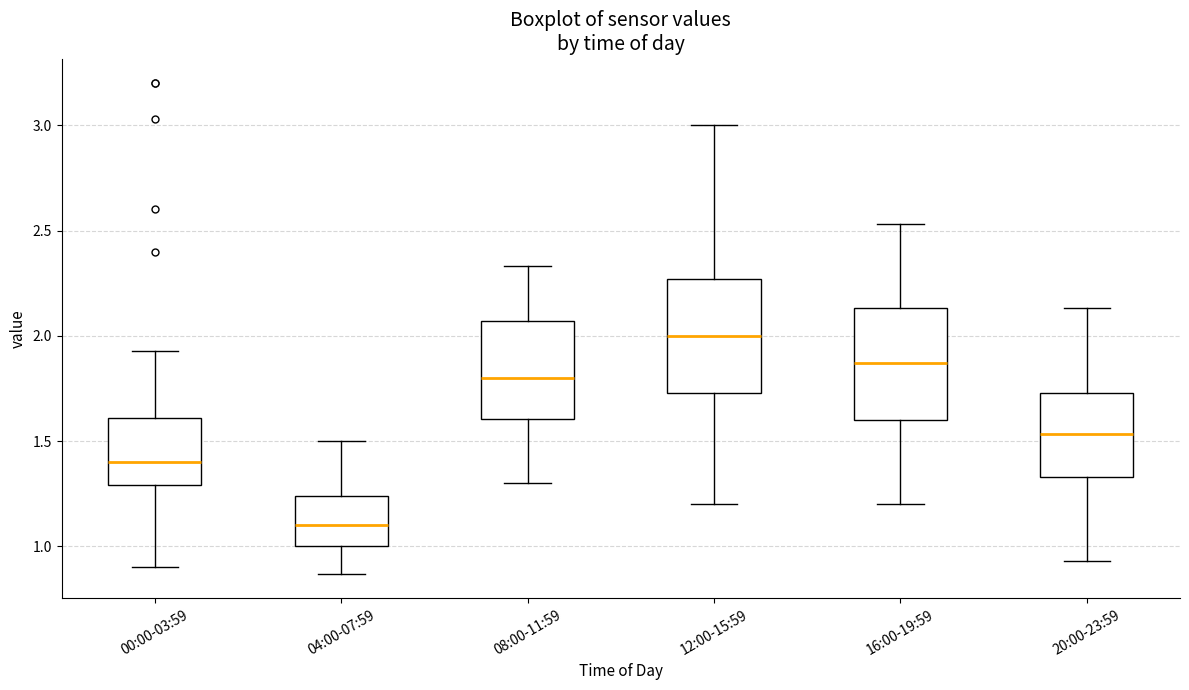

Reading left to right, transcribe this box plot: for each box, give where its median line is, the range the box spans, and where its two whiskers end, as read against the y-axis. The values are not printed on the chart, so give them approximately, as read against the axis.

00:00-03:59: median 1.40, box 1.30 to 1.60, whiskers 0.90 to 1.95
04:00-07:59: median 1.10, box 1.00 to 1.25, whiskers 0.85 to 1.50
08:00-11:59: median 1.80, box 1.60 to 2.05, whiskers 1.30 to 2.35
12:00-15:59: median 2.00, box 1.75 to 2.25, whiskers 1.20 to 3.00
16:00-19:59: median 1.85, box 1.60 to 2.15, whiskers 1.20 to 2.55
20:00-23:59: median 1.55, box 1.35 to 1.75, whiskers 0.95 to 2.15